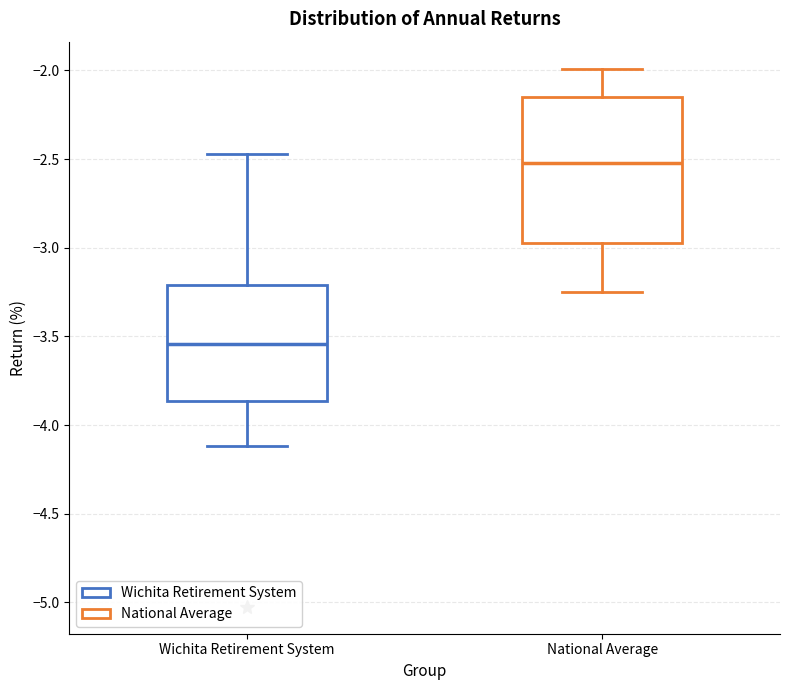

Which box's median line is the lowest?

Wichita Retirement System